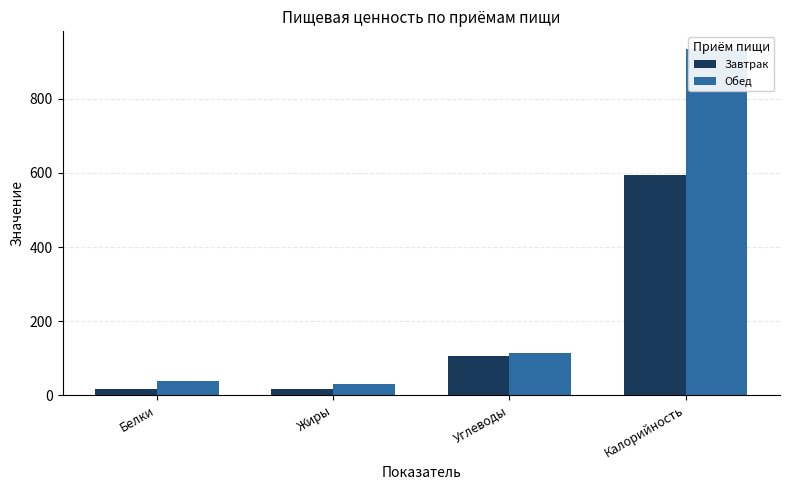

What is the average value of the Завтрак series?

182.8